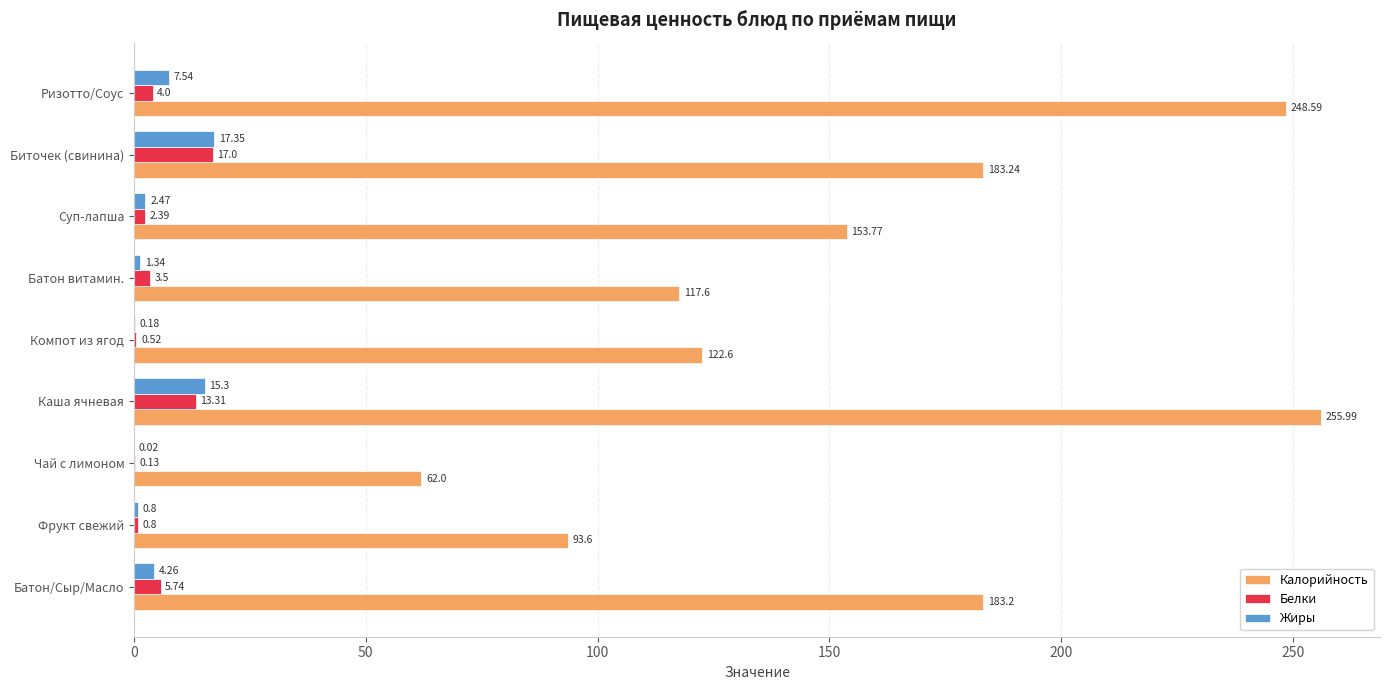

What is the maximum value for Белки?

17.0